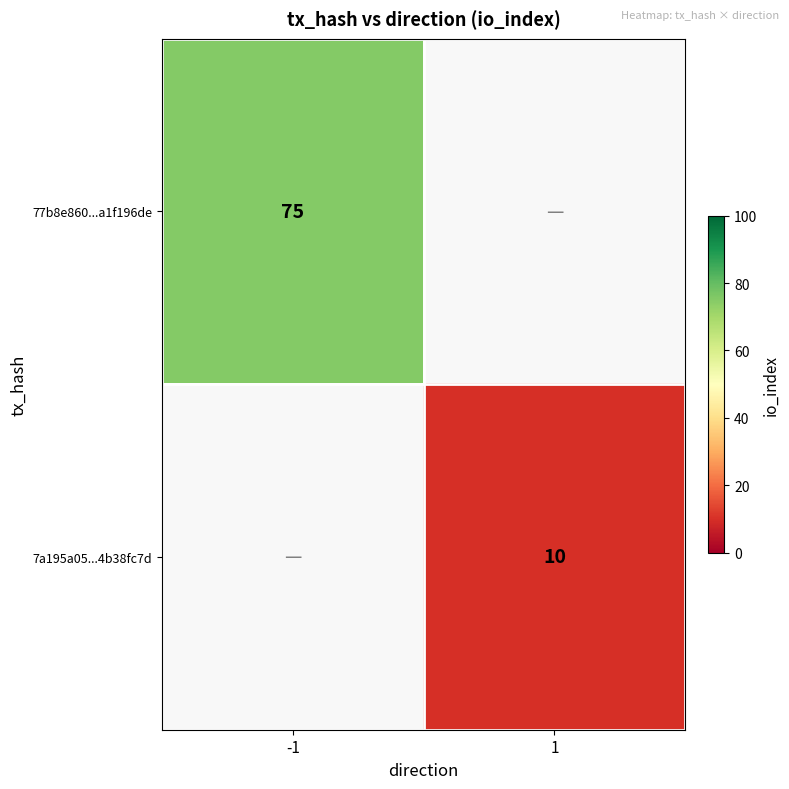

At how many categories does at least one series exceed 47?

1